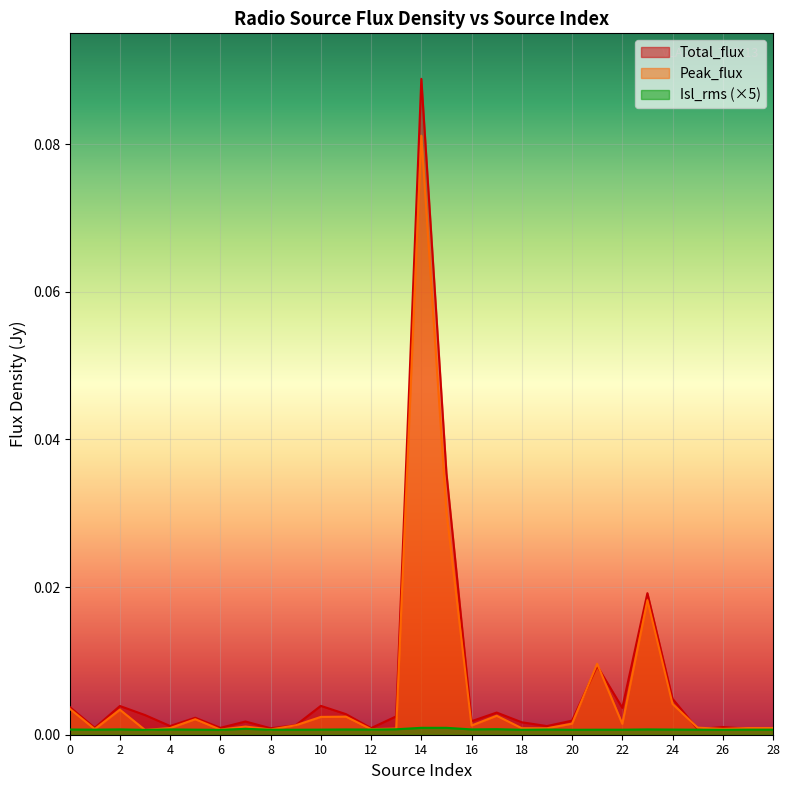

List the labels in order of Peak_flux value, smallest first.

3, 6, 8, 12, 1, 26, 13, 19, 18, 4, 27, 28, 25, 7, 16, 9, 22, 20, 5, 10, 11, 17, 2, 0, 24, 21, 23, 15, 14